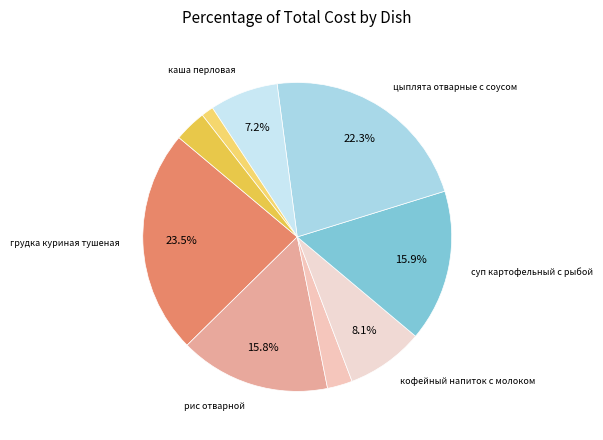

Count the number of slices in the pie.

9